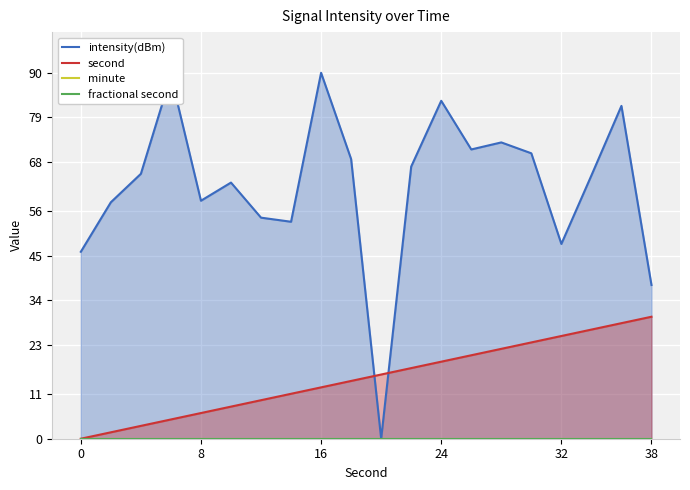

At how many categories does at least one series exceed 65?

10